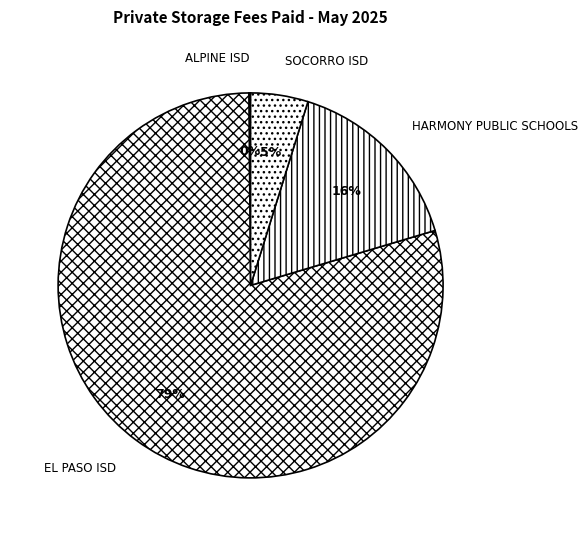

Which has a higher value, SOCORRO ISD or EL PASO ISD?

EL PASO ISD